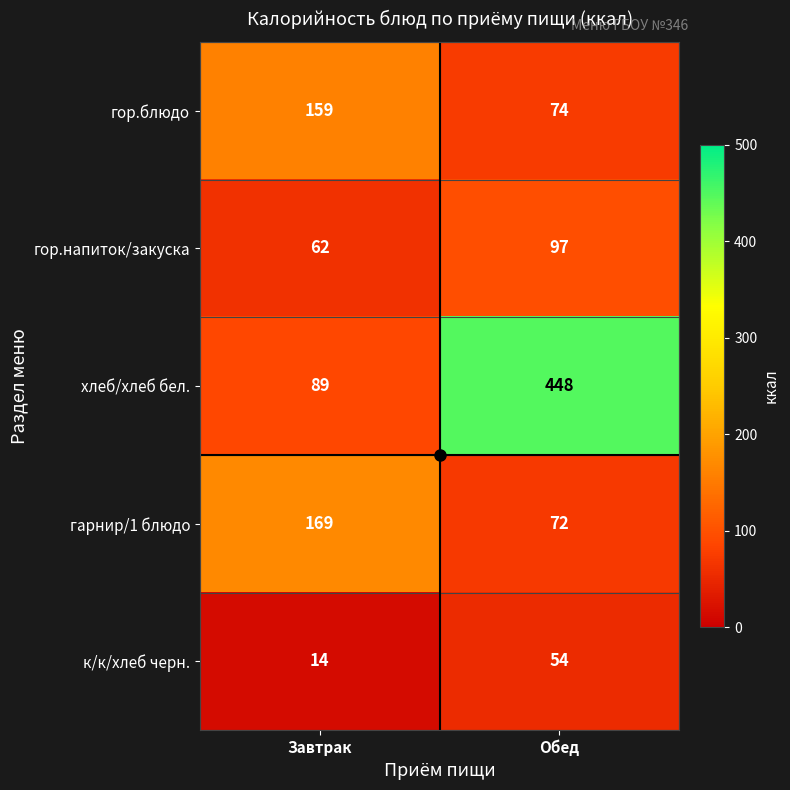

Is it true that хлеб/хлеб бел. equals 804 at Обед?

False